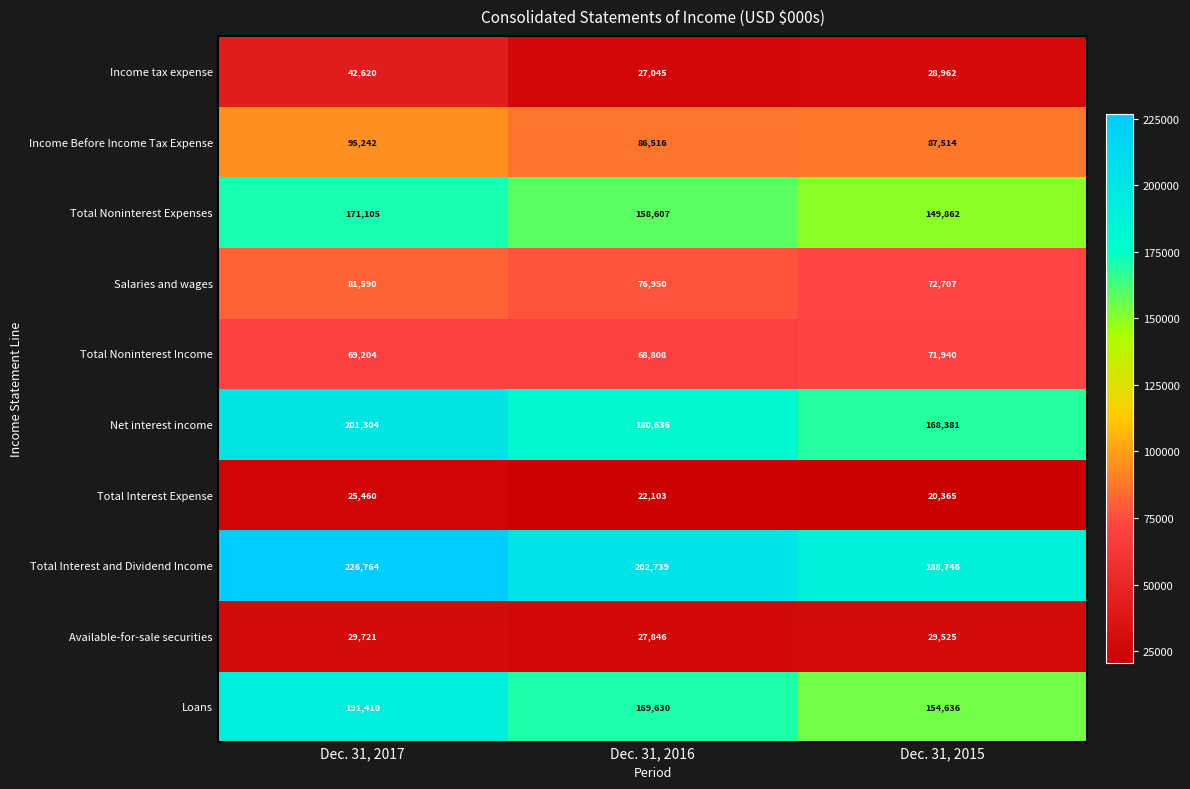

Rank the series at Dec. 31, 2016 from lowest to highest value.

Total Interest Expense, Income tax expense, Available-for-sale securities, Total Noninterest Income, Salaries and wages, Income Before Income Tax Expense, Total Noninterest Expenses, Loans, Net interest income, Total Interest and Dividend Income